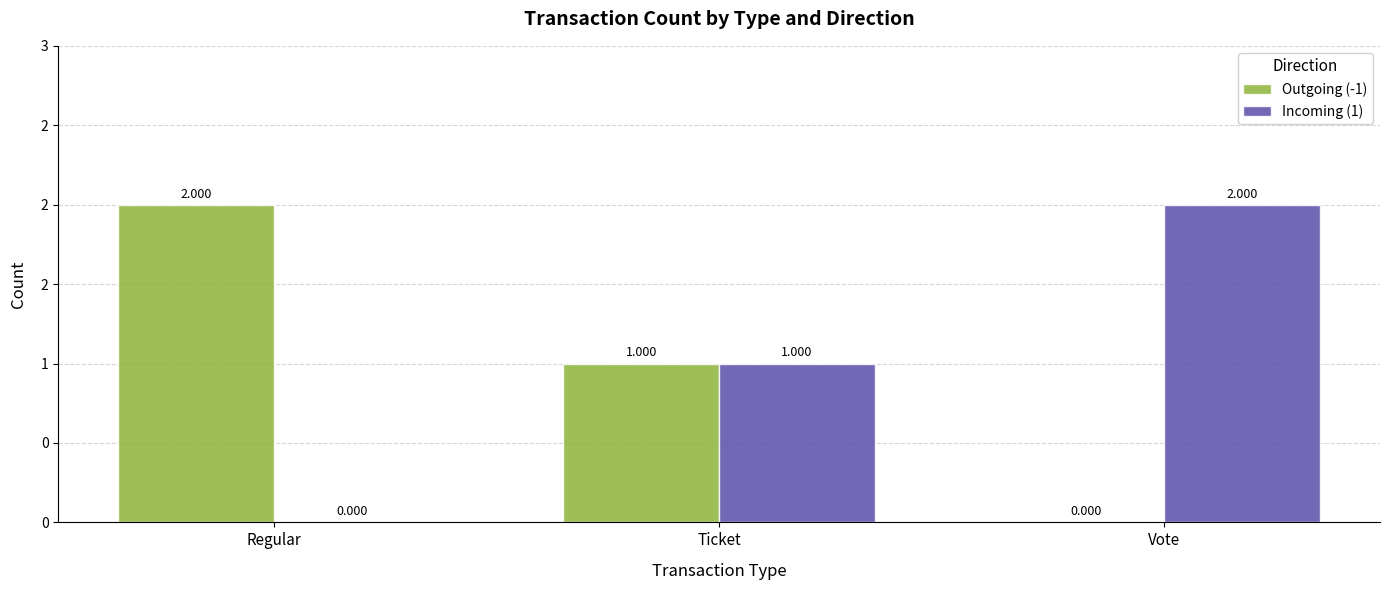

At which label does Incoming (1) reach its peak?

Vote